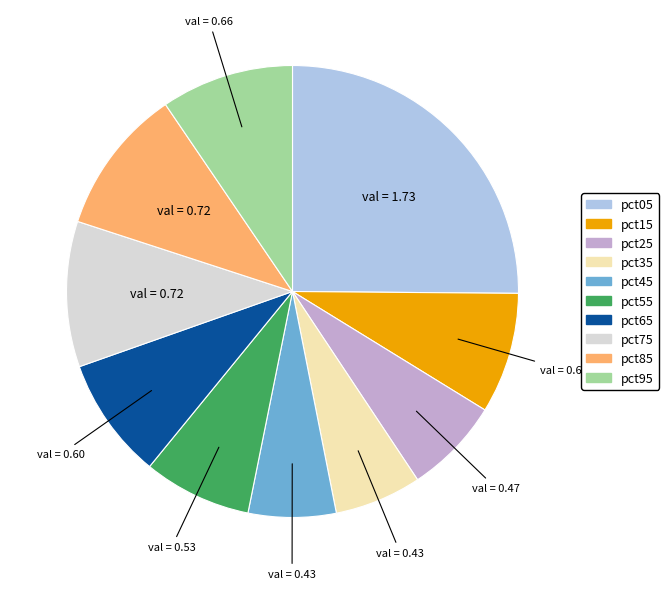

Count the number of slices in the pie.

10